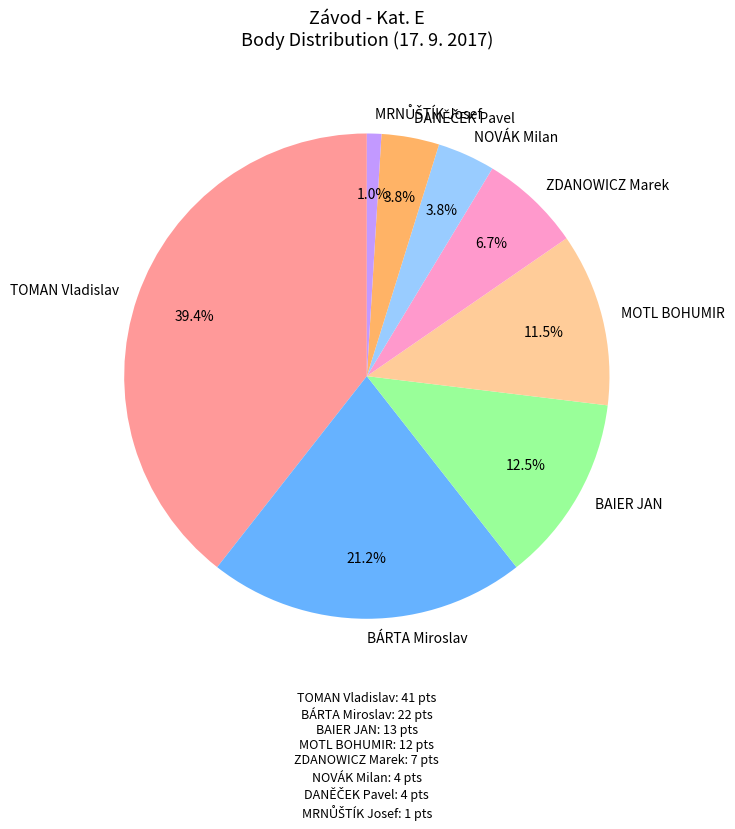

What portion of the pie excludes NOVÁK Milan?

96.2%